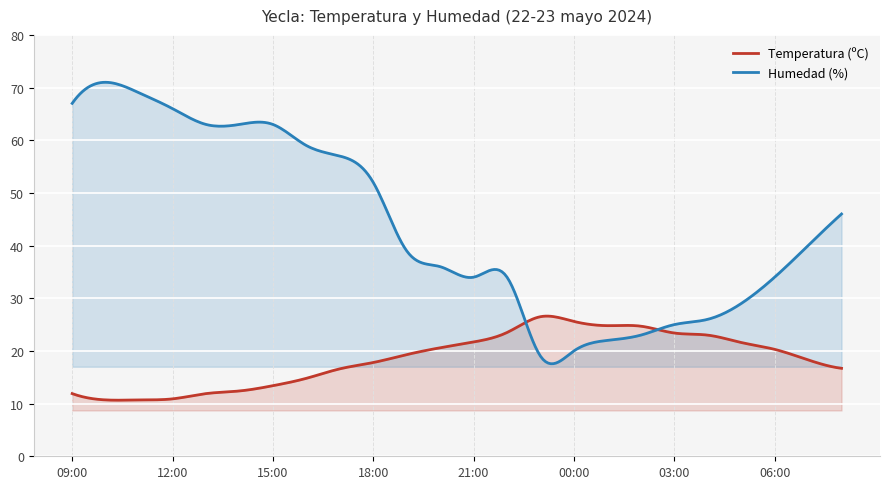

Reading left to right, extract all data points from this chart.

Temperatura (ºC): 11.9	10.7	10.7	10.9	11.9	12.4	13.4	14.8	16.6	17.8	19.3	20.6	21.7	23.5	26.5	25.6	24.8	24.7	23.4	23.0	21.6	20.3	18.3	16.7
Humedad (%): 67.0	71.0	69.0	66.0	63.0	63.0	63.0	59.0	57.0	52.0	39.0	36.0	34.0	34.0	19.0	20.0	22.0	23.0	25.0	26.0	29.0	34.0	40.0	46.0